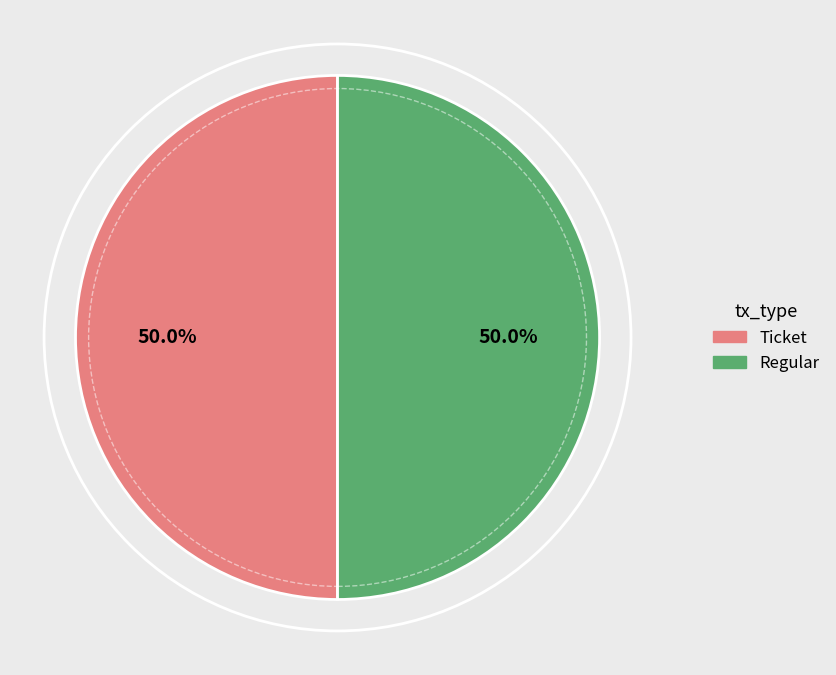

How many slices are in this pie chart?

2